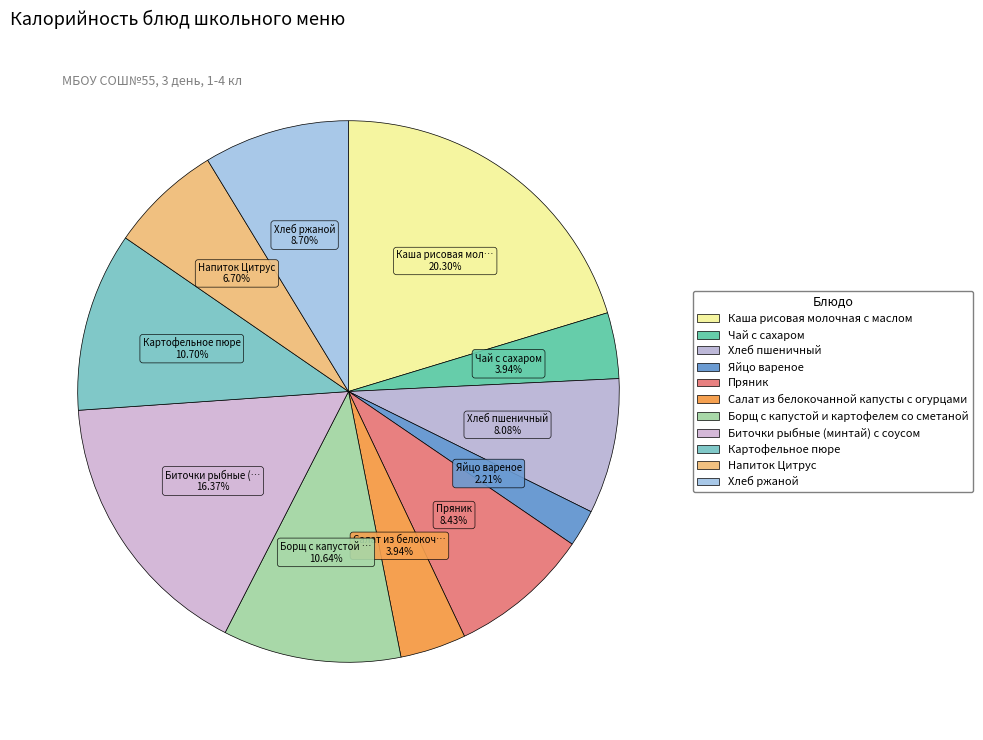

Rank the categories by value from highest to lowest.

Каша рисовая молочная с маслом, Биточки рыбные (минтай) с соусом, Картофельное пюре, Борщ с капустой и картофелем со сметаной, Хлеб ржаной, Пряник, Хлеб пшеничный, Напиток Цитрус, Чай с сахаром, Салат из белокочанной капусты с огурцами, Яйцо вареное